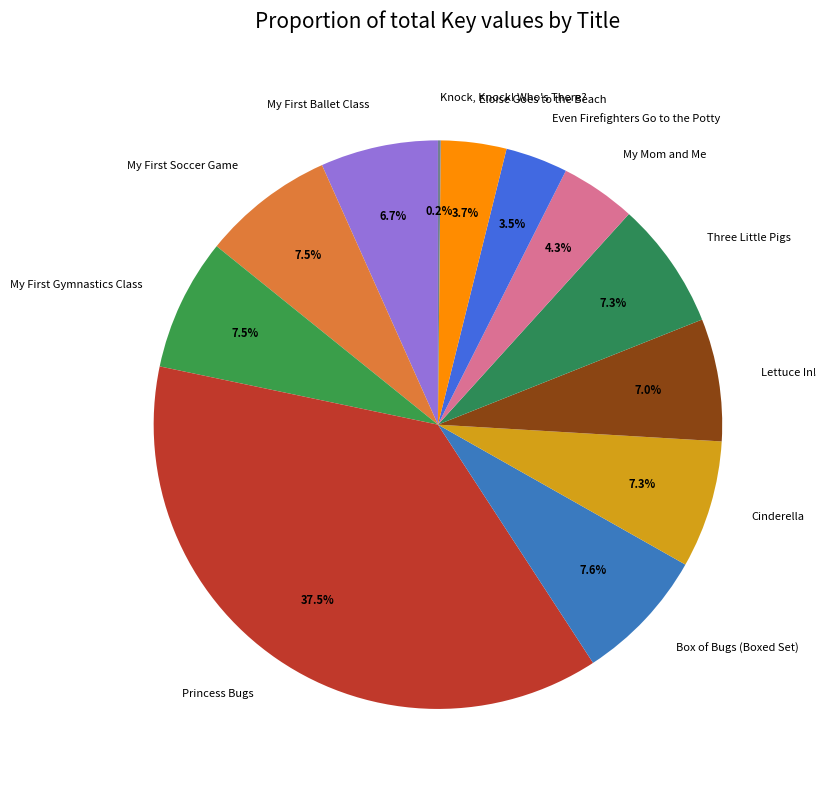

Combined, do My Mom and Me and Even Firefighters Go to the Potty account for over 50%?

No